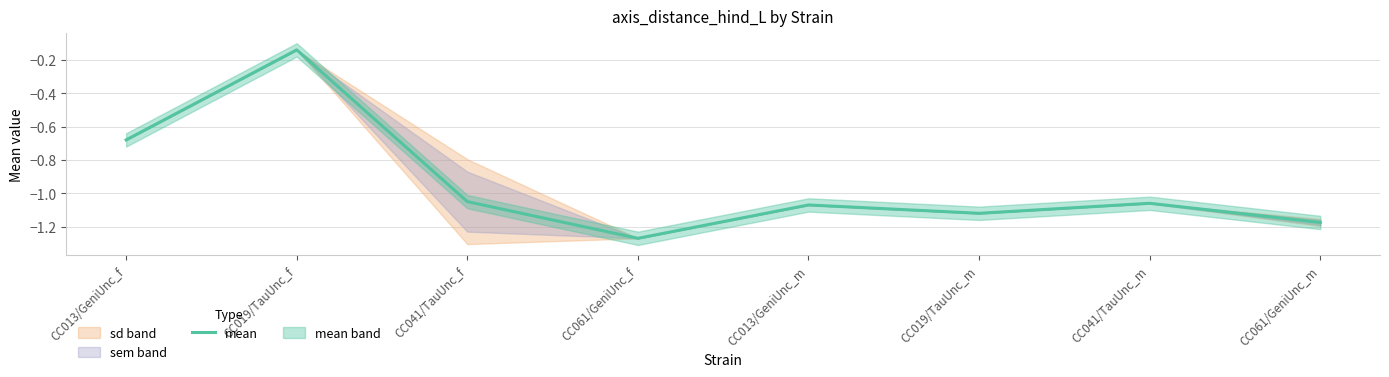

Does the chart display data point markers on the line(s)?

No